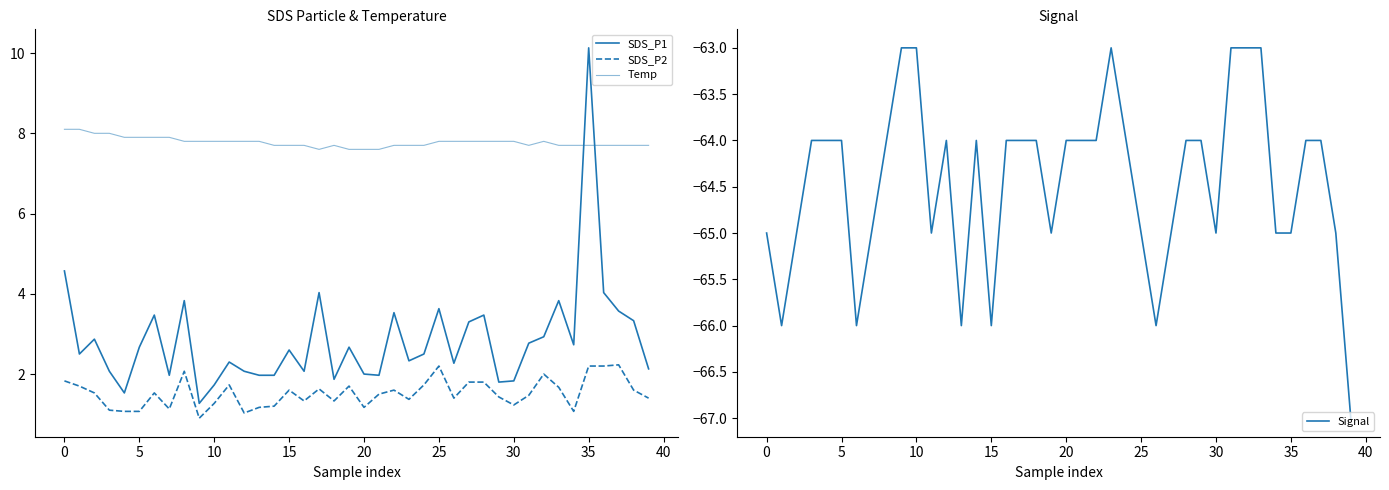

Does the chart have visible grid lines?

No